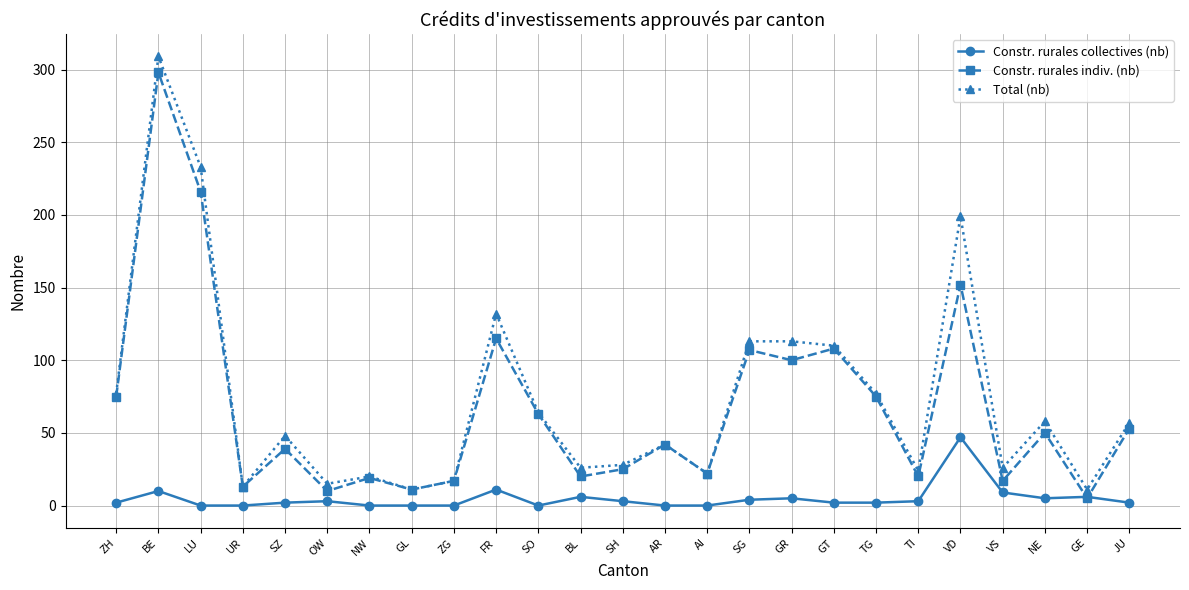

At how many categories does at least one series exceed 89?

7